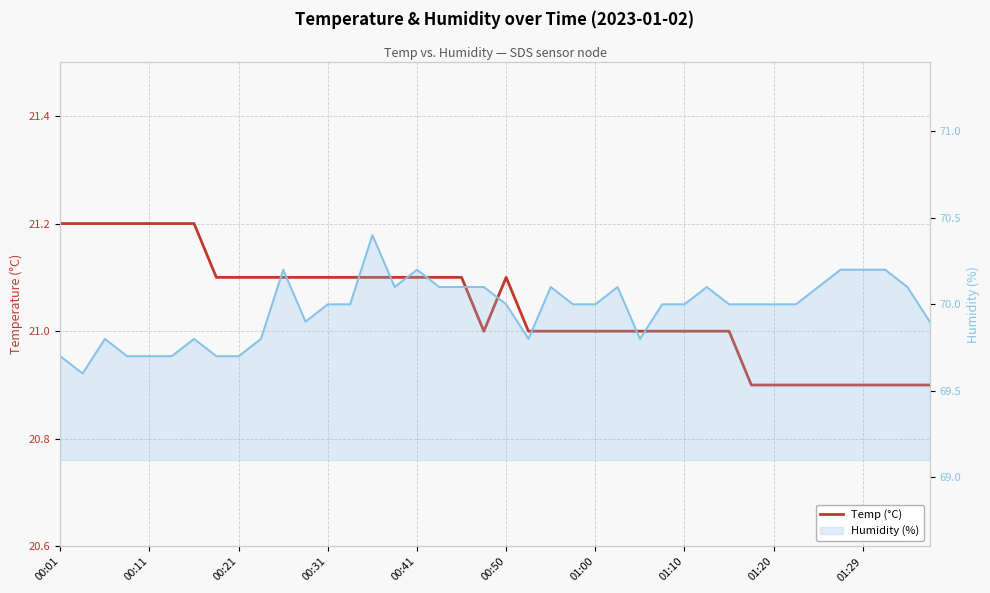

Is it true that Temp (°C) equals 21.2 at 00:11?

True